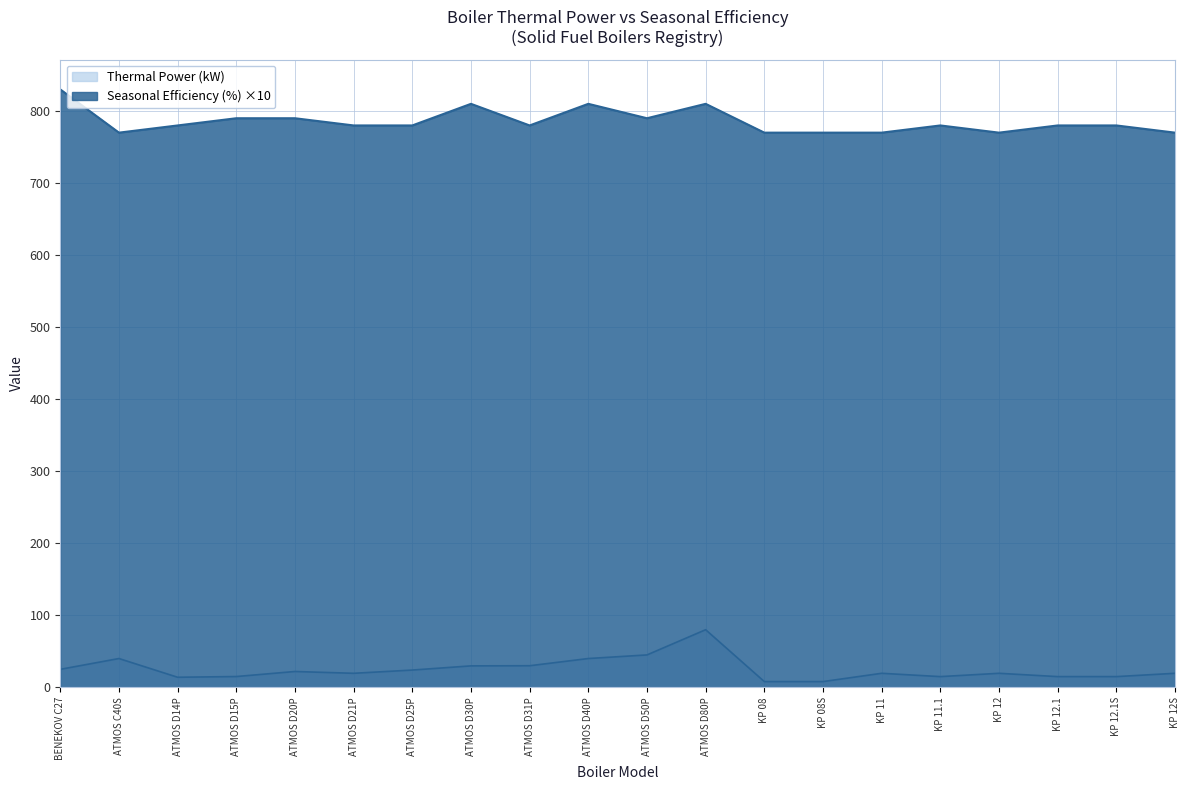

Is the value of Thermal Power (kW) at KP 12S greater than the value of Seasonal Efficiency (%) at KP 12.1?

No